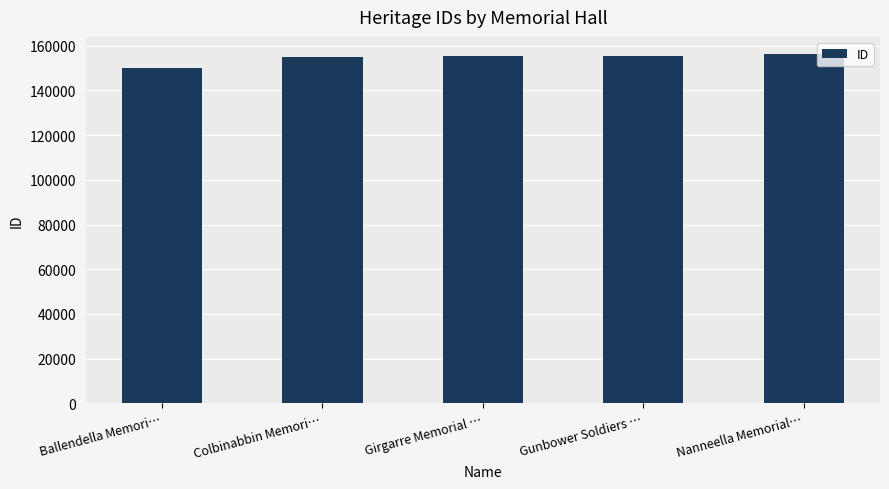

How many bars are there in total?

5